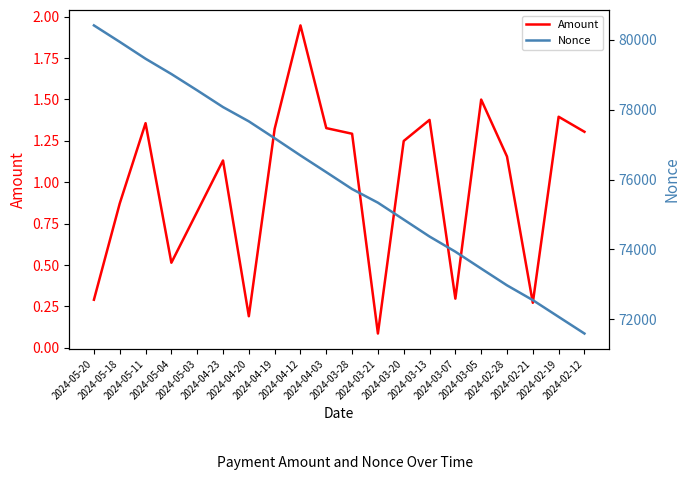

Which label corresponds to the largest value in the chart?

2024-05-20